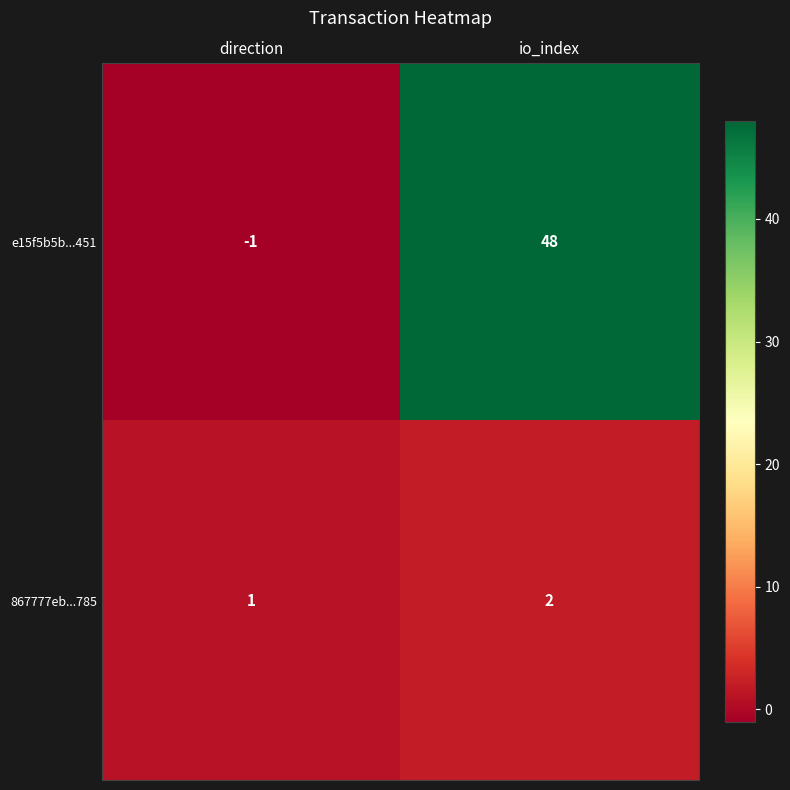

What is the greatest value displayed?

48